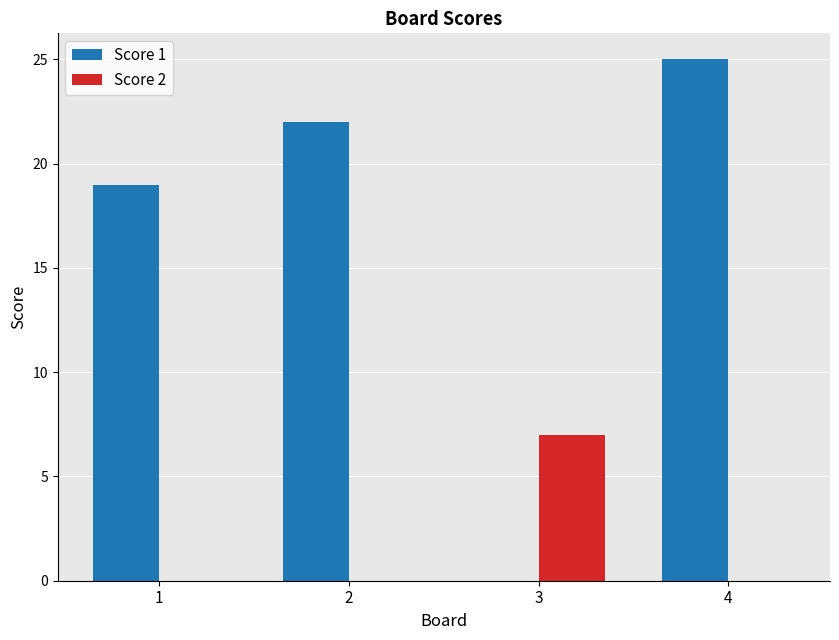

Count the number of categories in the chart.

4